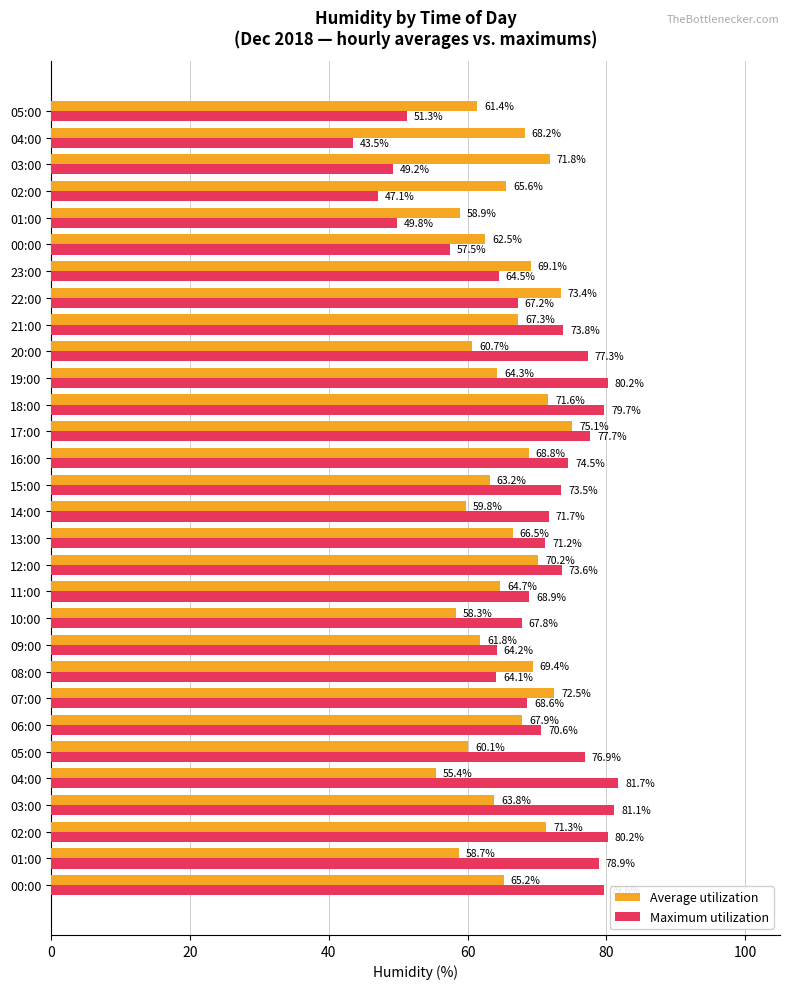

What is the maximum value shown in the chart?

81.7